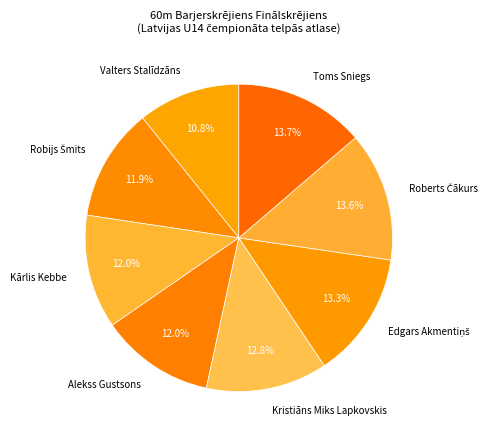

How many slices are in this pie chart?

8